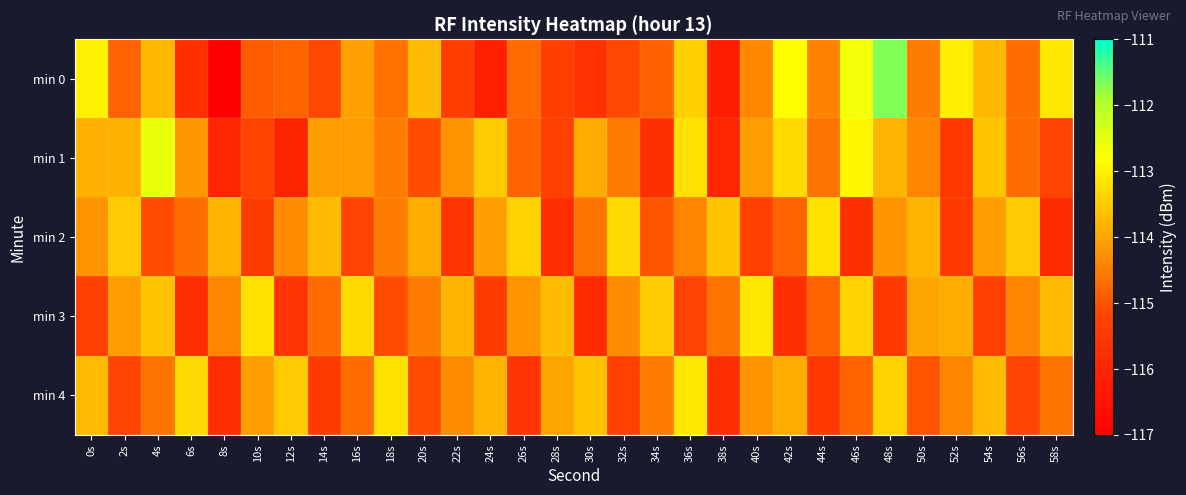

What is the difference between the highest and lowest values at 20s?

1.4